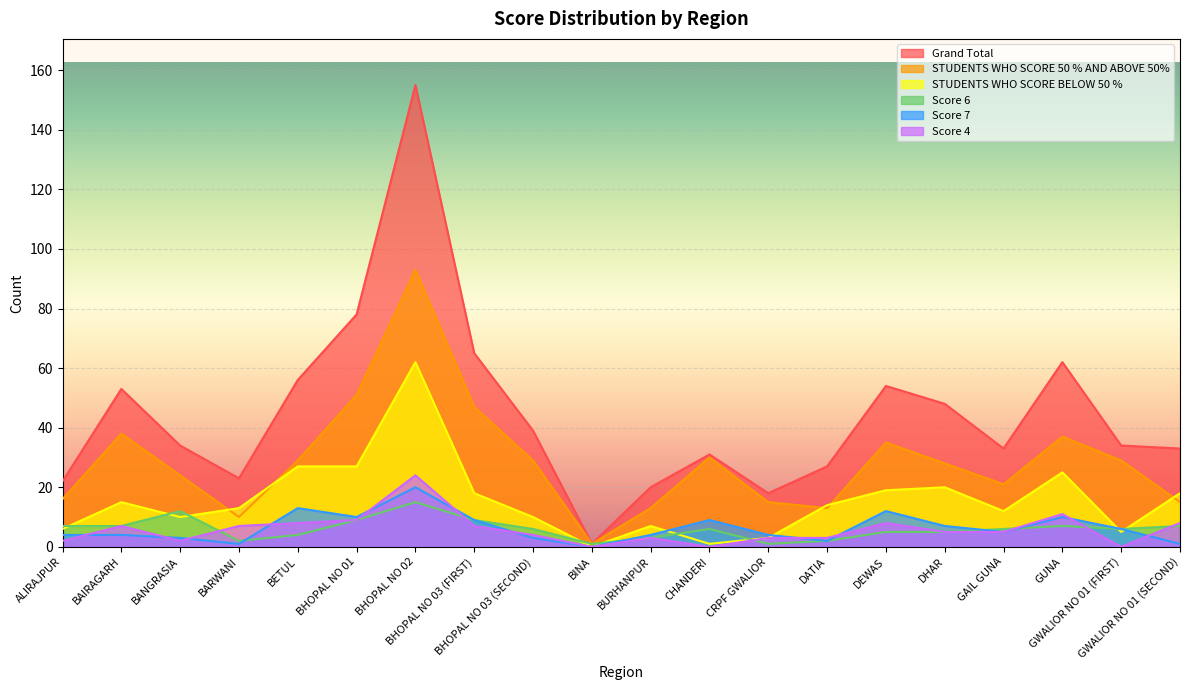

What is the difference between the highest and lowest values at BINA?

1